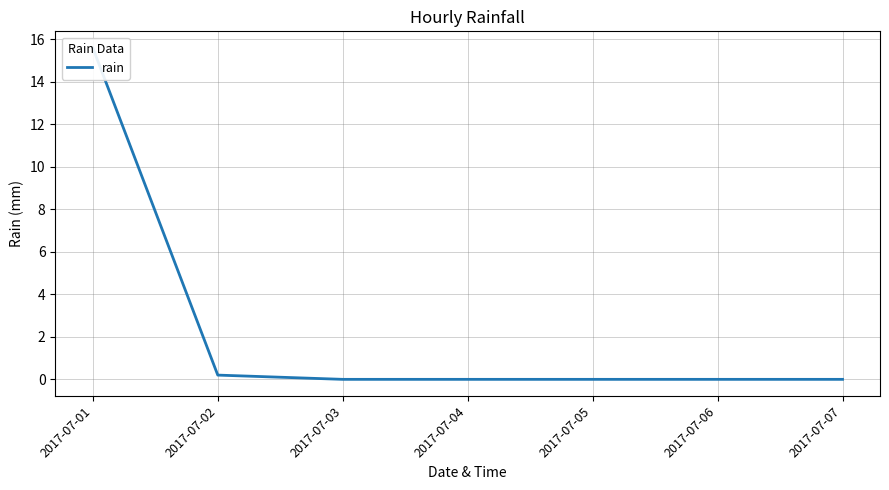

How many values exceed 0?

2